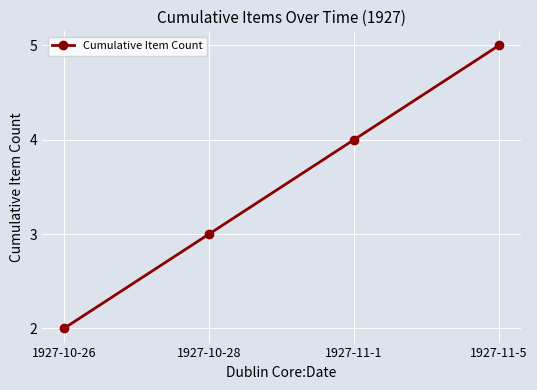

At which category does the chart reach its minimum across all series?

1927-10-26